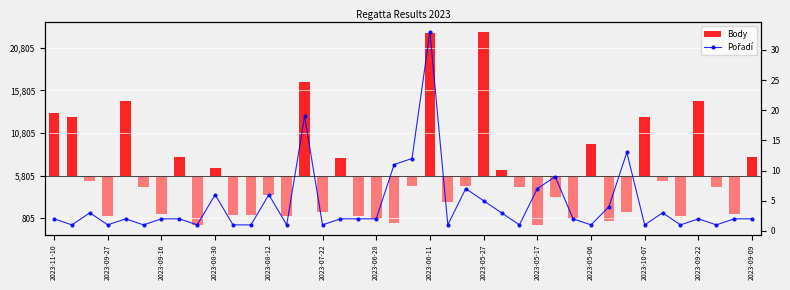

What is the average value?

4